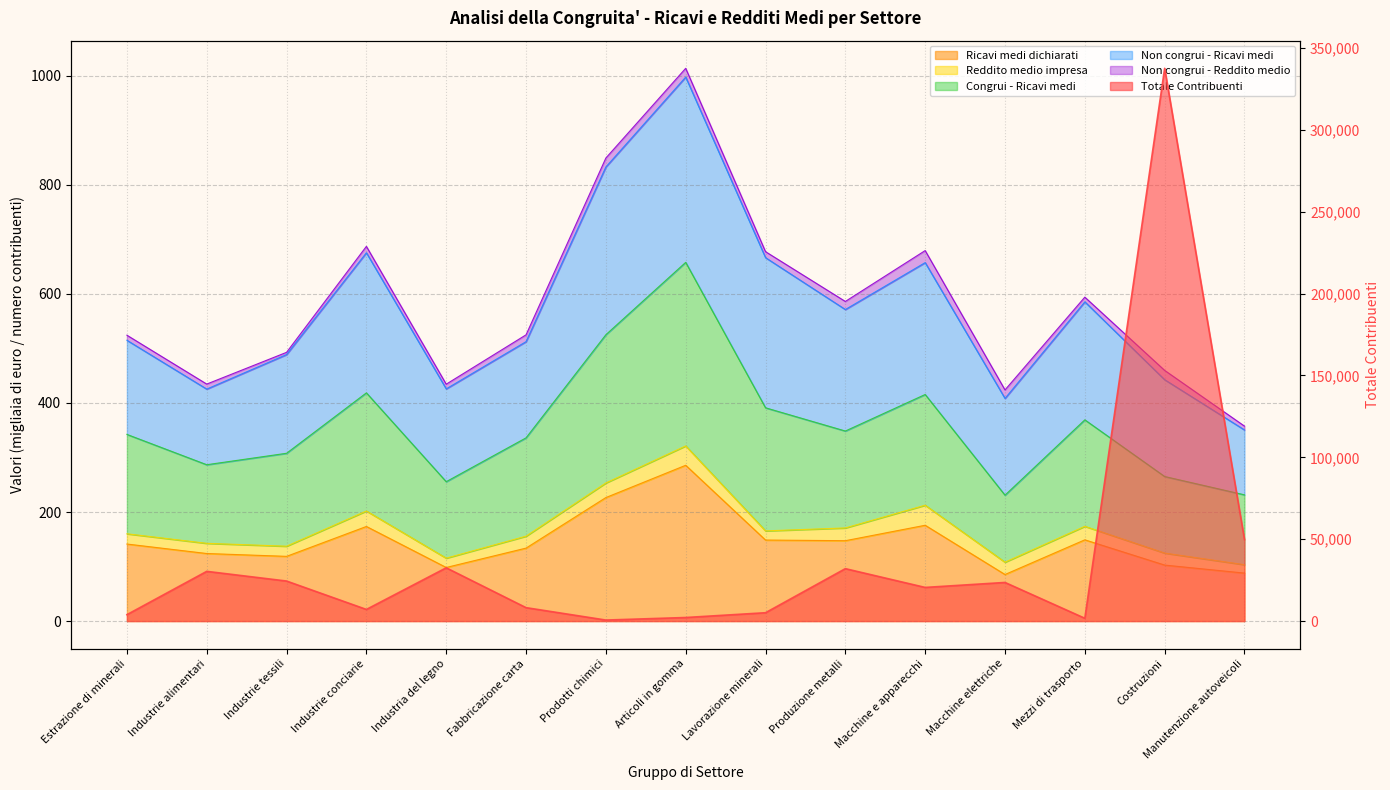

Which series has the widest spread of values?

Totale Contribuenti